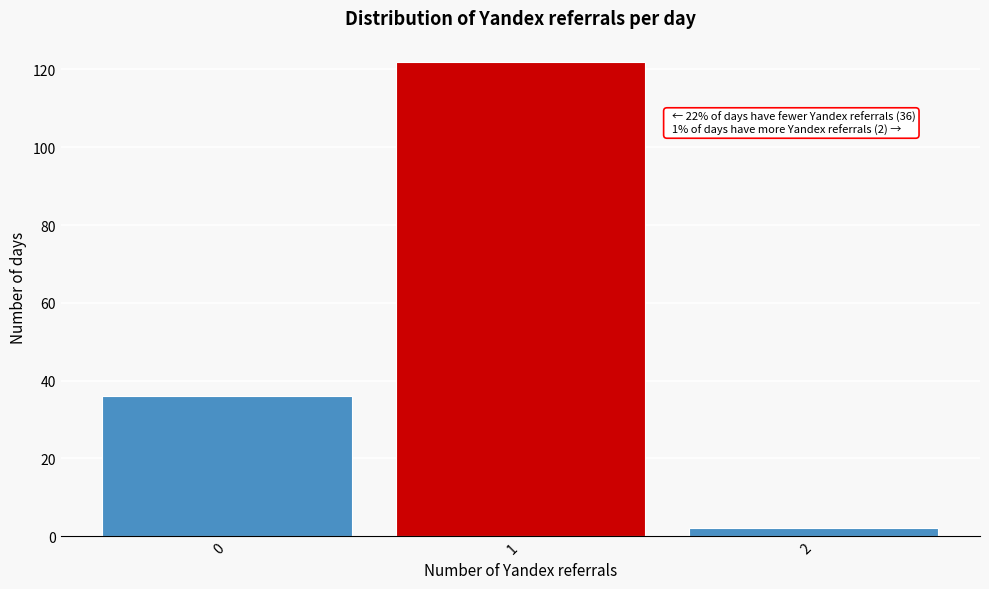

Reading right to left, list all the values displayed in this chart.

2	122	36